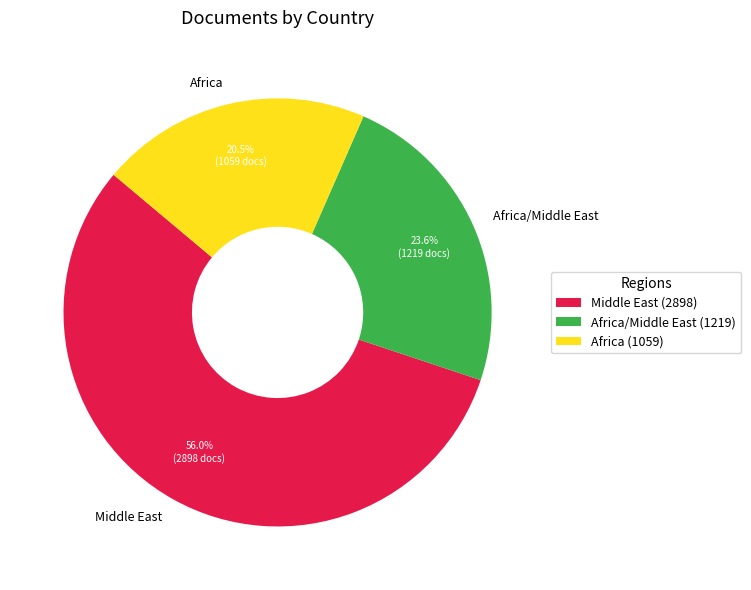

Does Middle East represent more than half of the total?

Yes